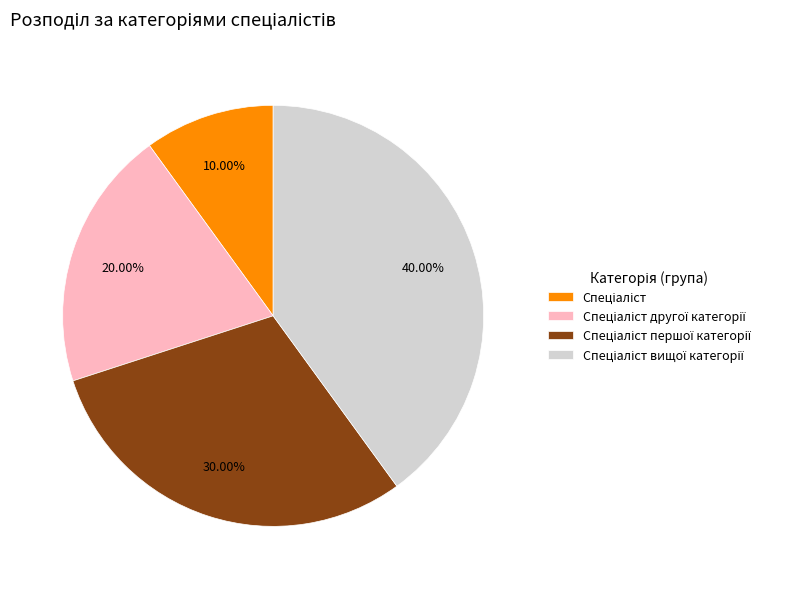

Does any single category account for the majority?

No